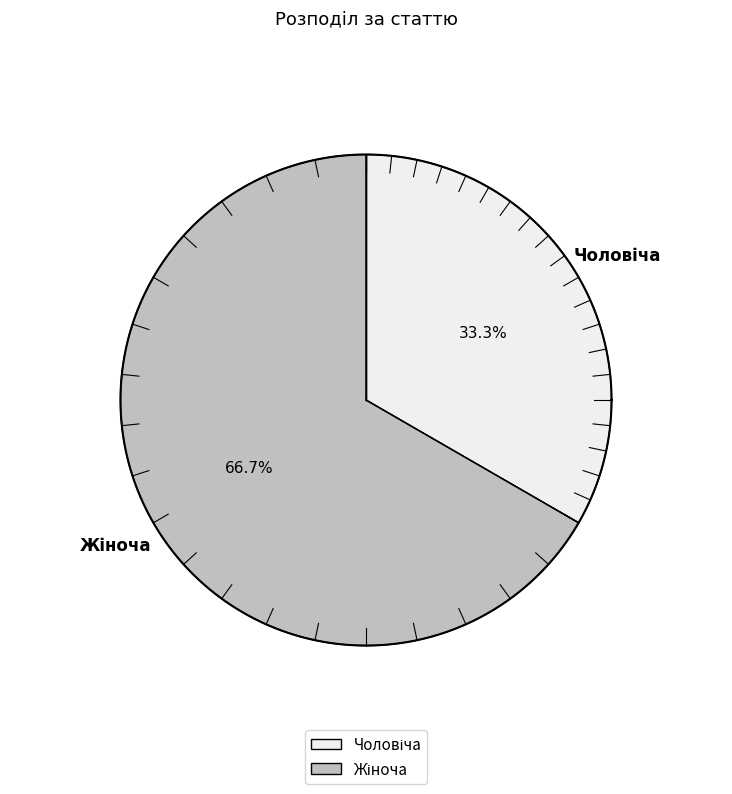

How many slices are in this pie chart?

2